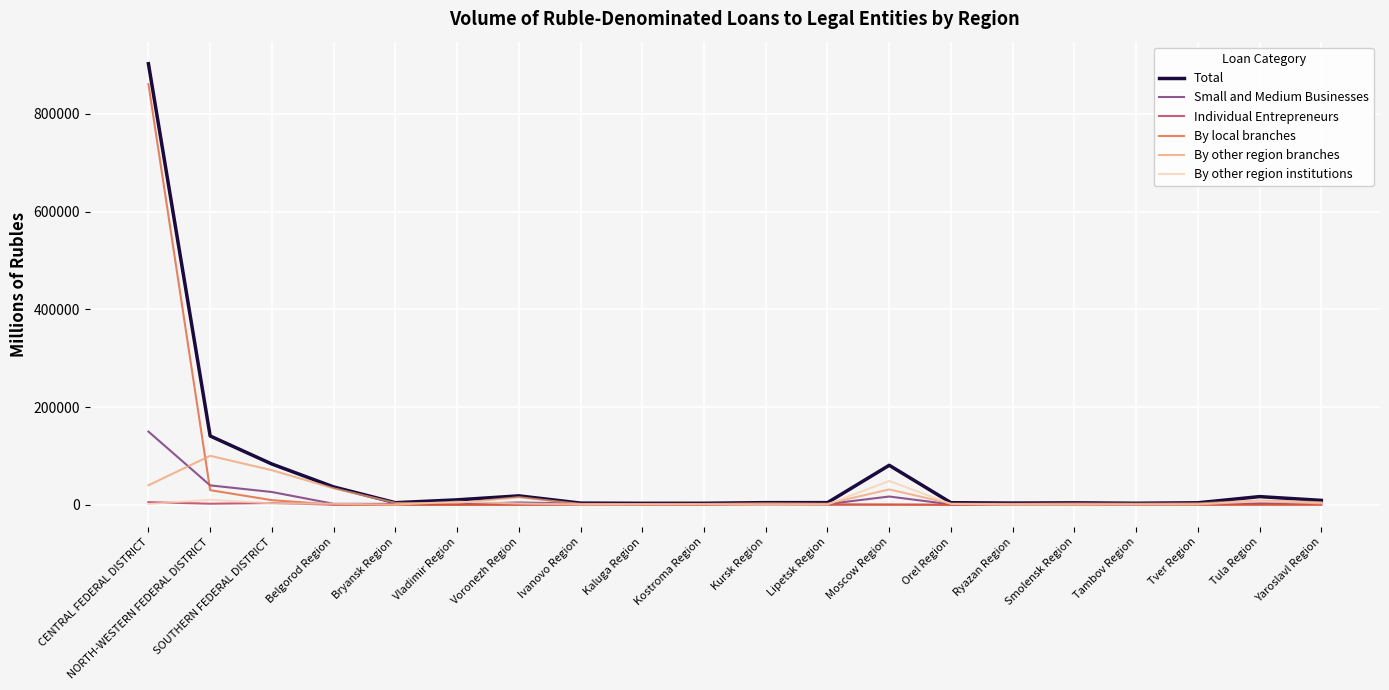

Which category has the highest value across all series?

CENTRAL FEDERAL DISTRICT